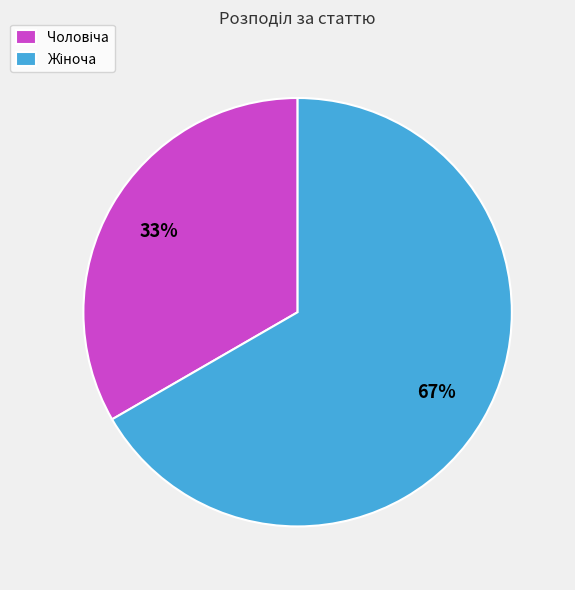

Is there any slice that represents more than half of the pie?

Yes